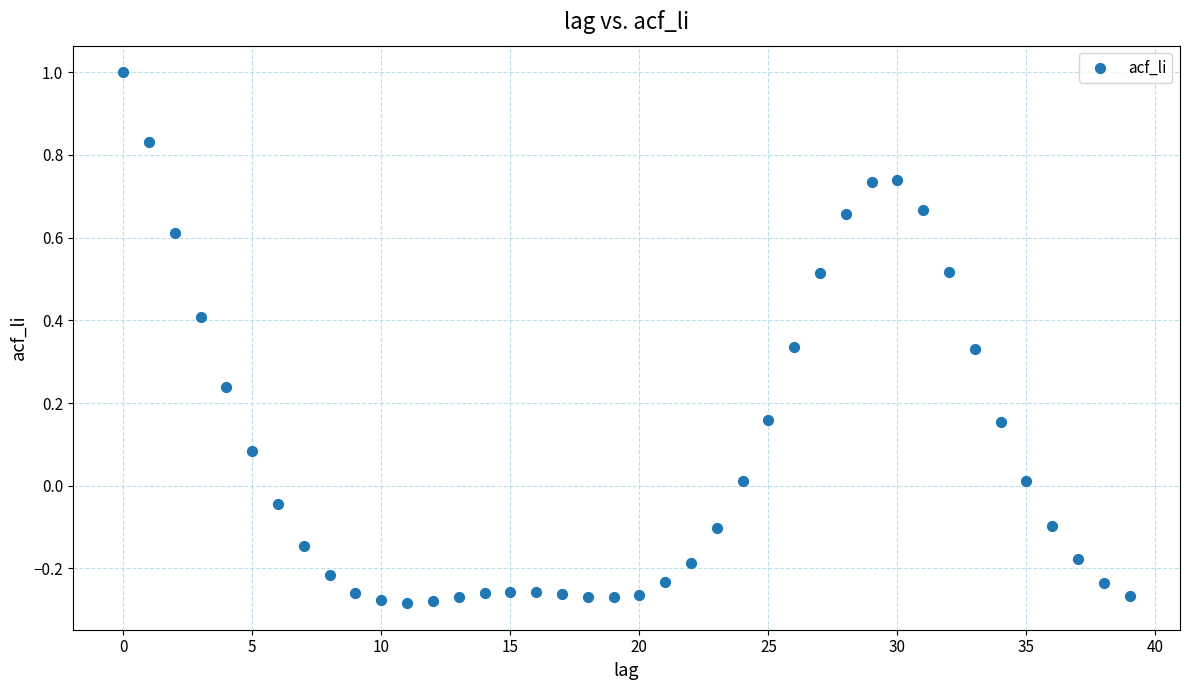

What is the range of Y values (max minus min)?

1.3